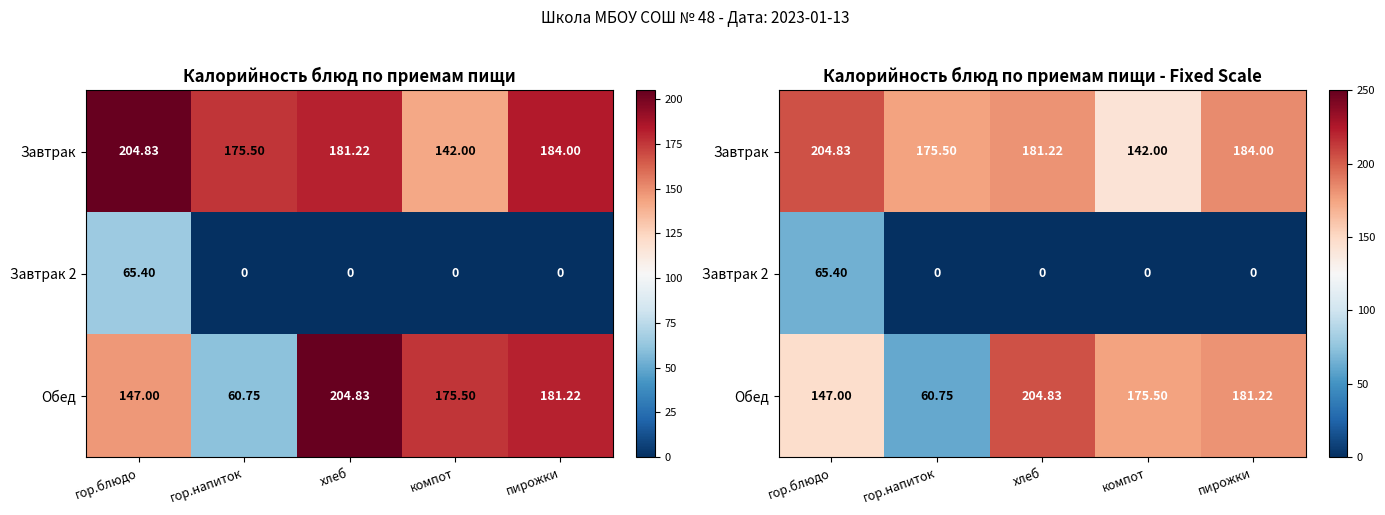

Where is Обед nearest to the value 132?

гор.блюдо